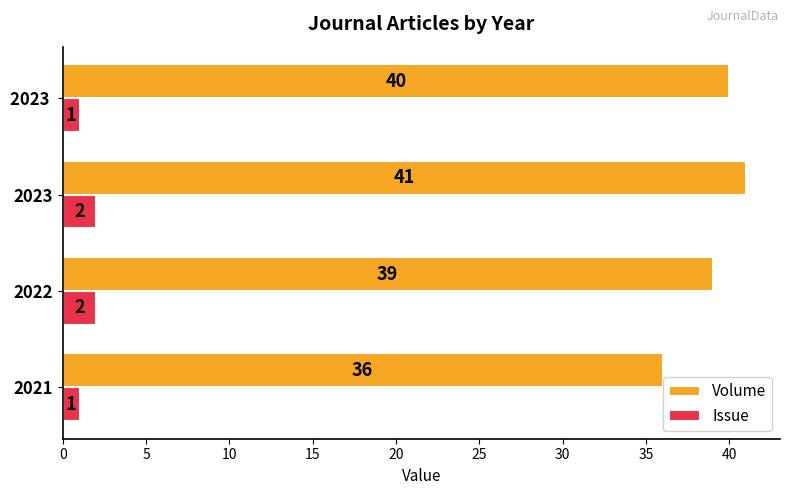

At which label does Volume reach its peak?

2023